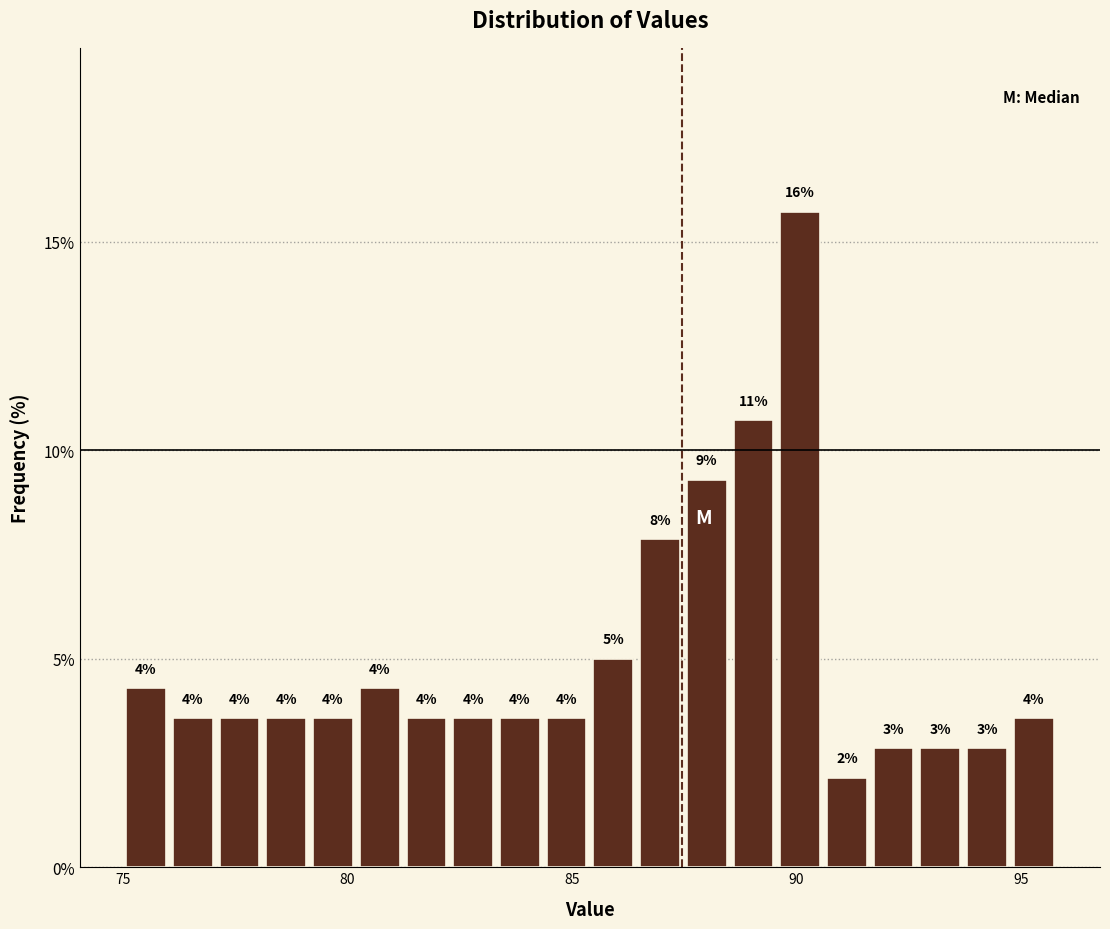

Read against the x-axis, roughly where is the centre of the tallest bar?

90.0